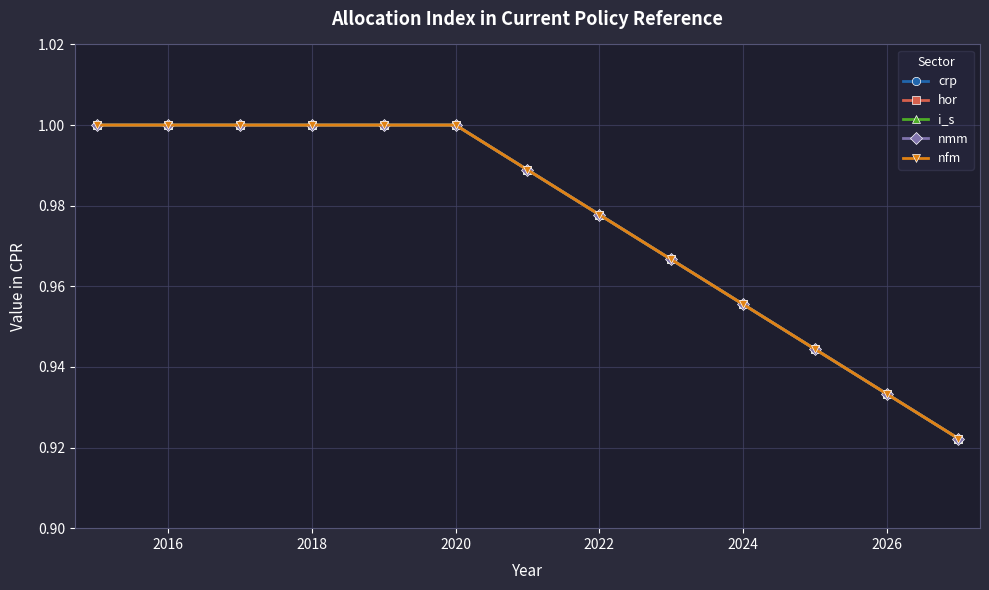

How many series are shown in this chart?

5